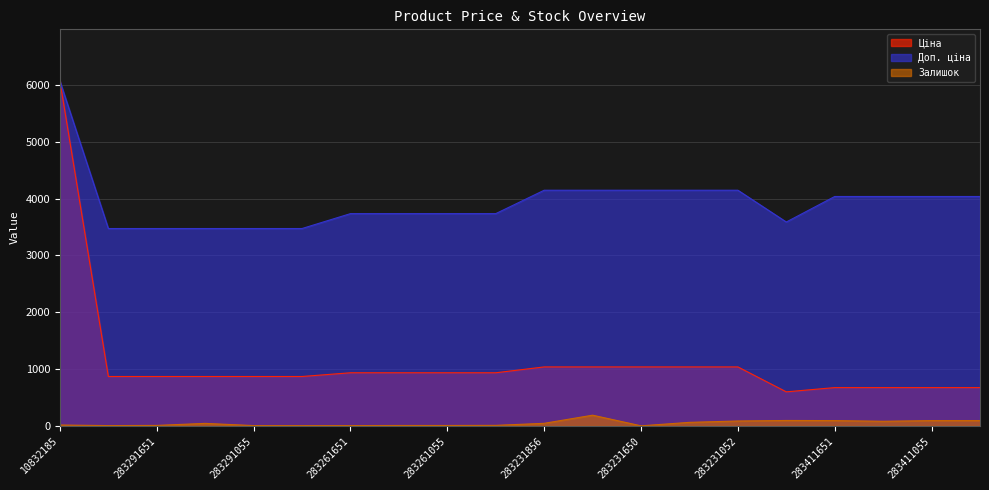

What is the label of the 10th point from the left?

283261052